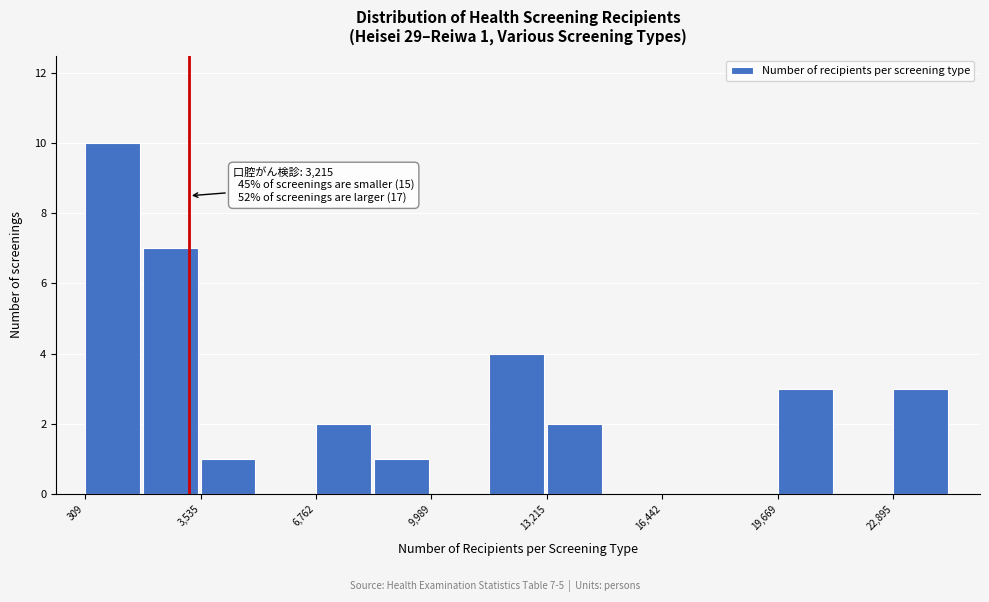

Read against the x-axis, roughly where is the centre of the tallest bar?

1000